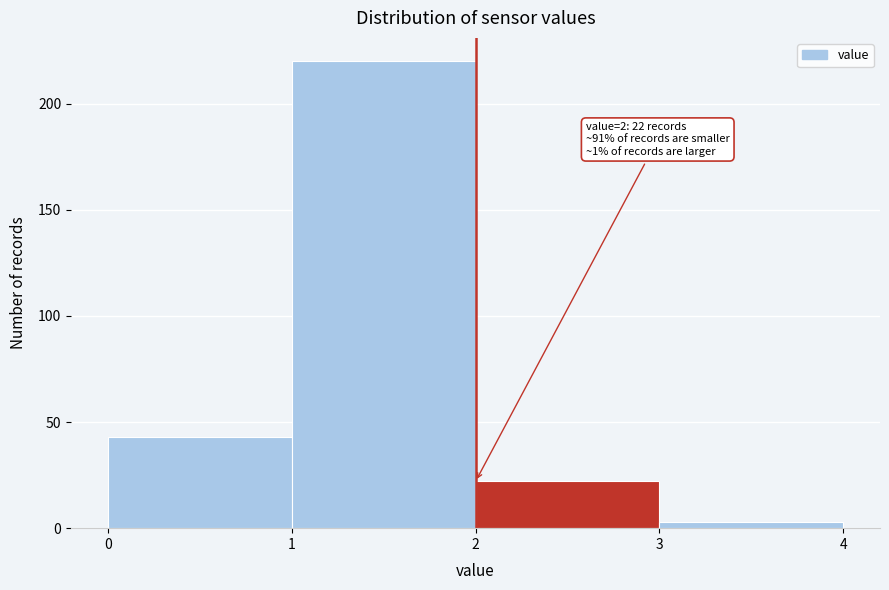

Over which range of the x-axis is the bar tallest?

1 to 2